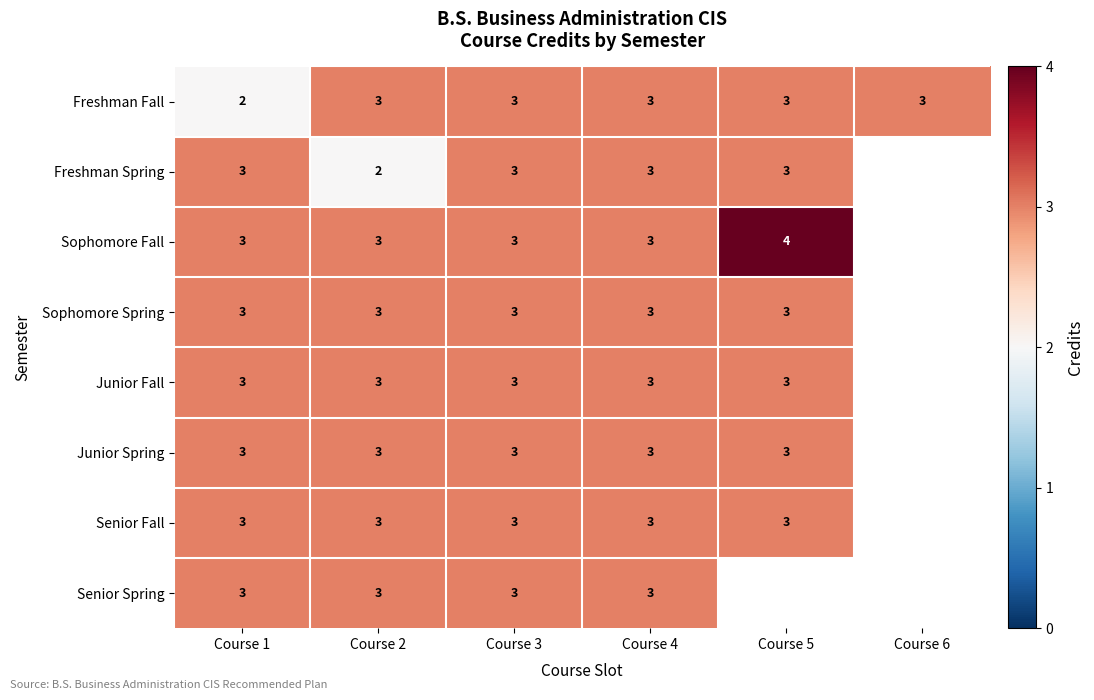

Is it true that Freshman Fall equals 3 at Course 5?

True